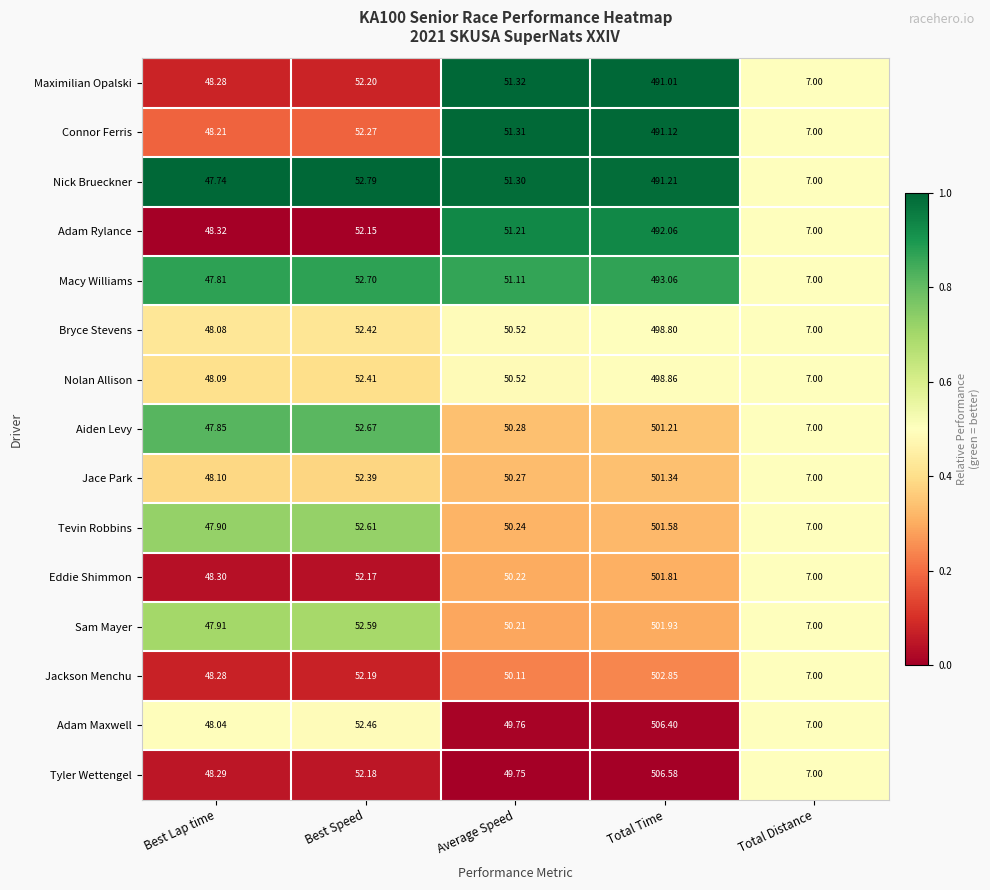

At which category is the sum across all series the highest?

Total Time